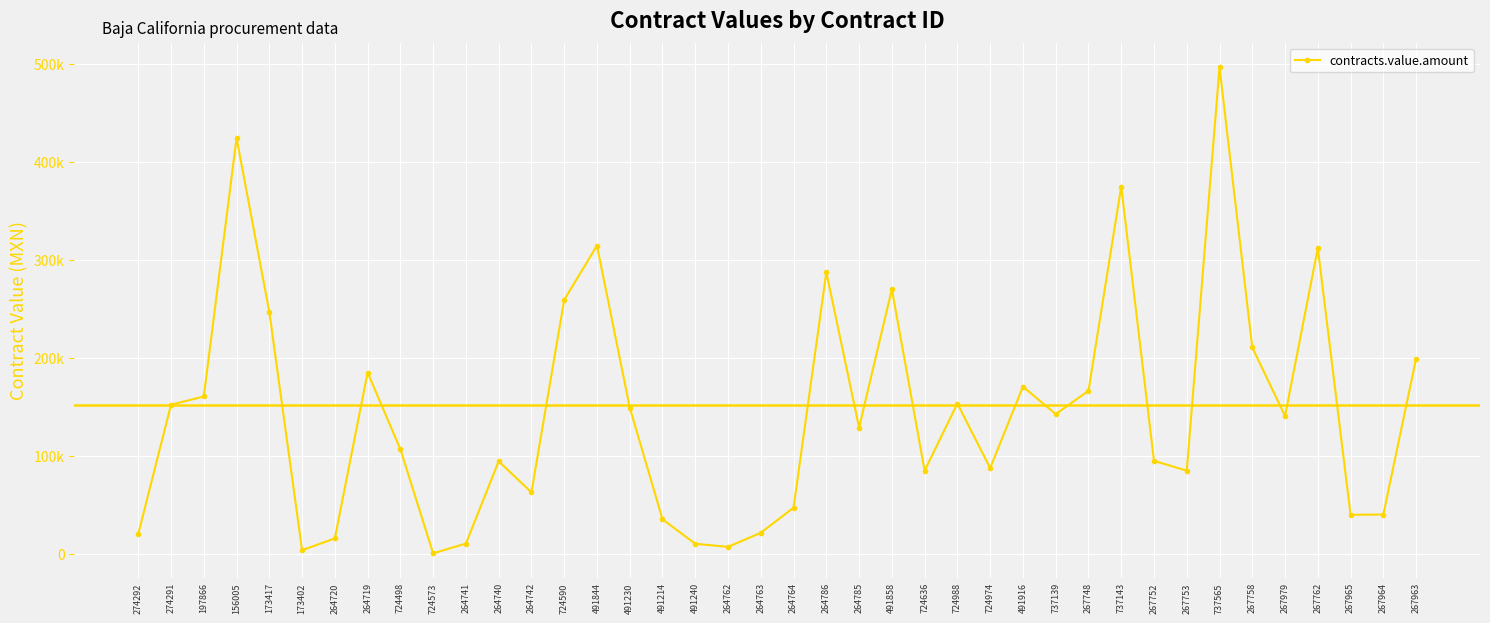

Where is the first local minimum?

173402